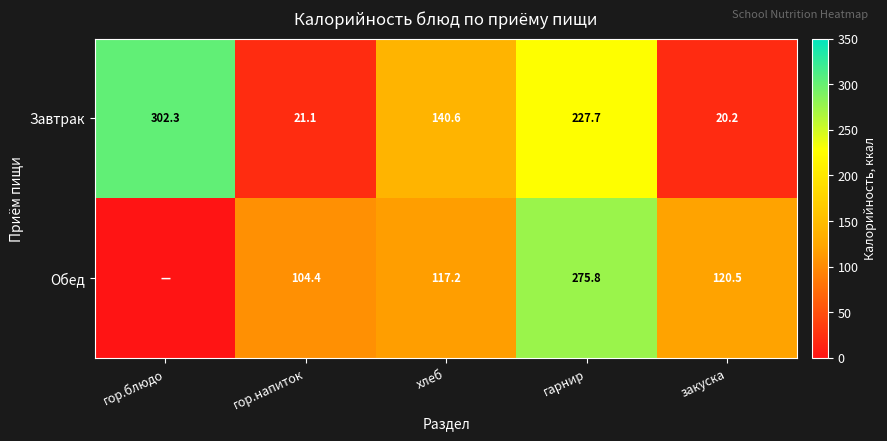

At how many categories does at least one series exceed 48?

5